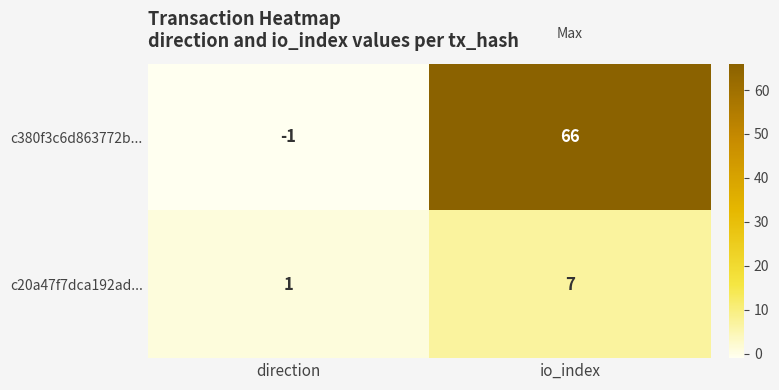

At direction, list the series in order from smallest to largest.

c380f3c6d863772b..., c20a47f7dca192ad...